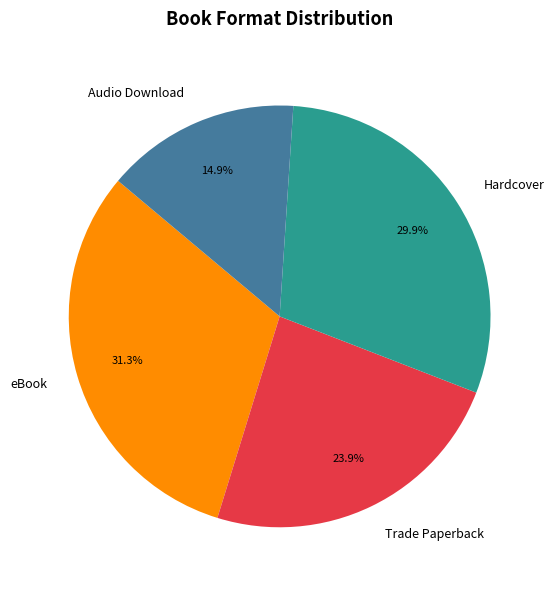

Which slice is the smallest?

Audio Download